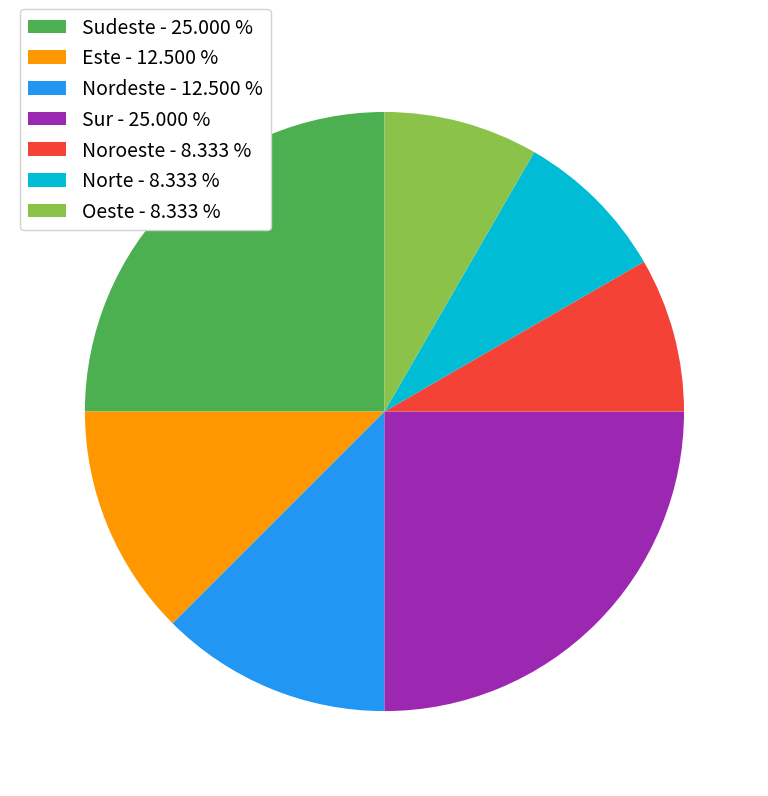

Is the sum of Sur - 25.000 % and Este - 12.500 % greater than half?

No